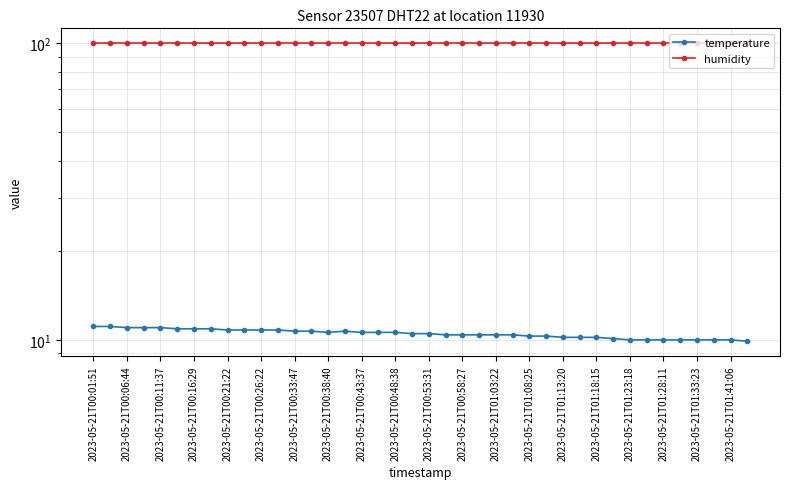

What are all the series names shown in the legend?

temperature, humidity